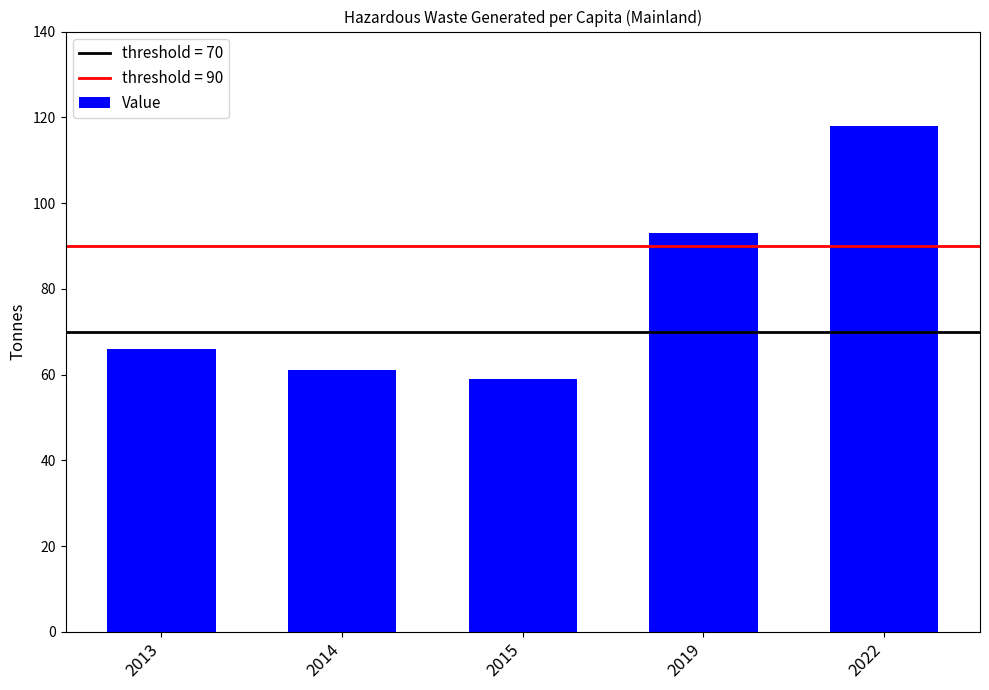

What is the sum of all values?

397